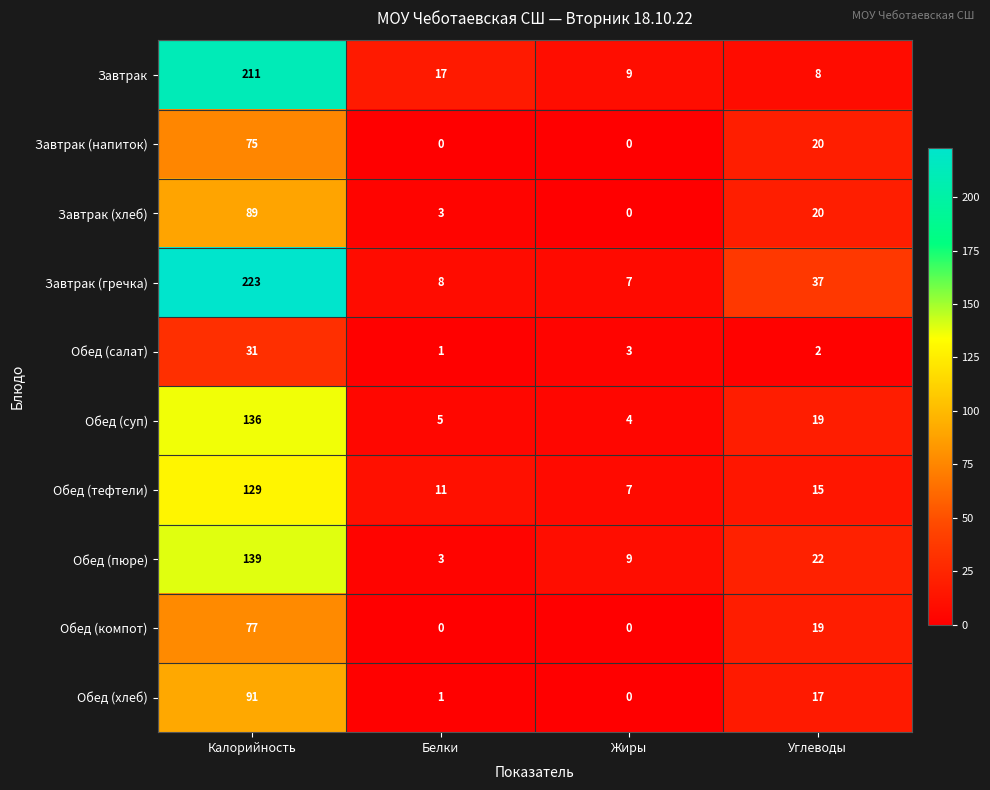

What is the sum of the Завтрак (гречка) values at Белки and Калорийность?

231